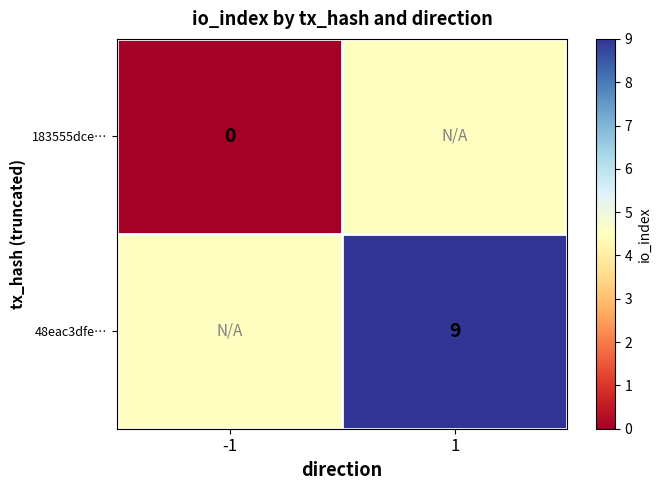

Is the value of 48eac3dfe… at 1 greater than the value of 183555dce… at -1?

Yes